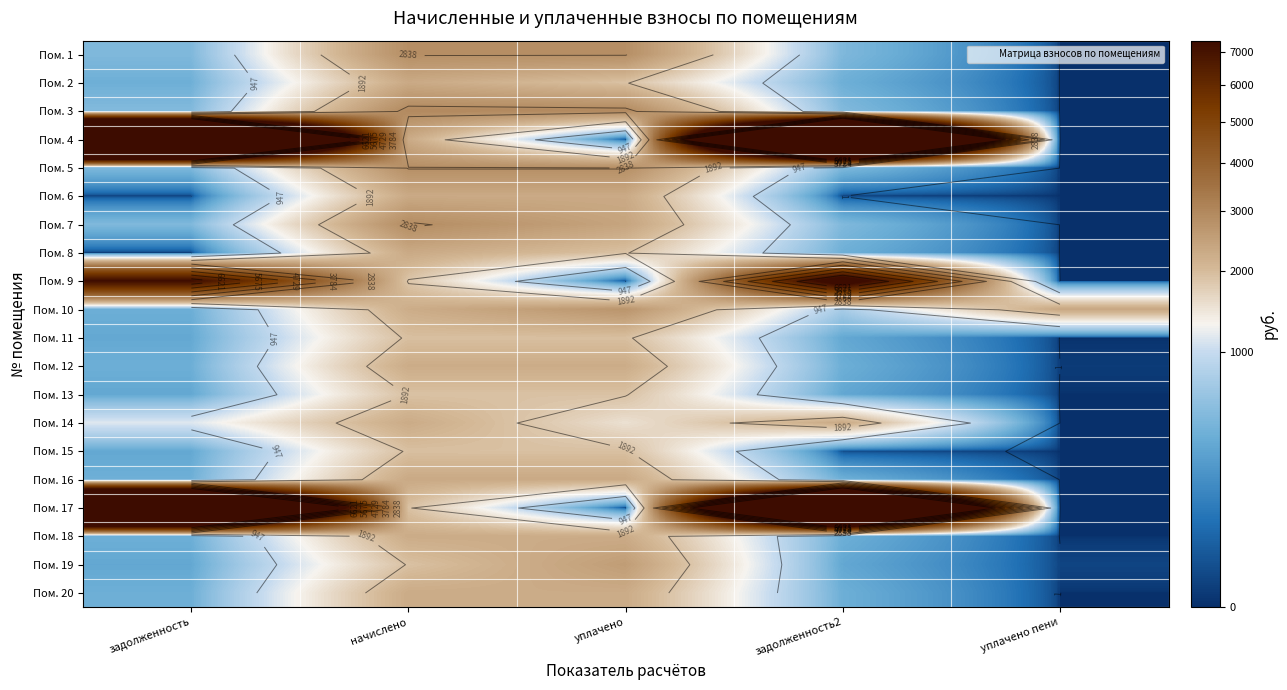

Rank the categories by Пом. 7 value from highest to lowest.

начислено, уплачено, задолженность, задолженность2, уплачено пени